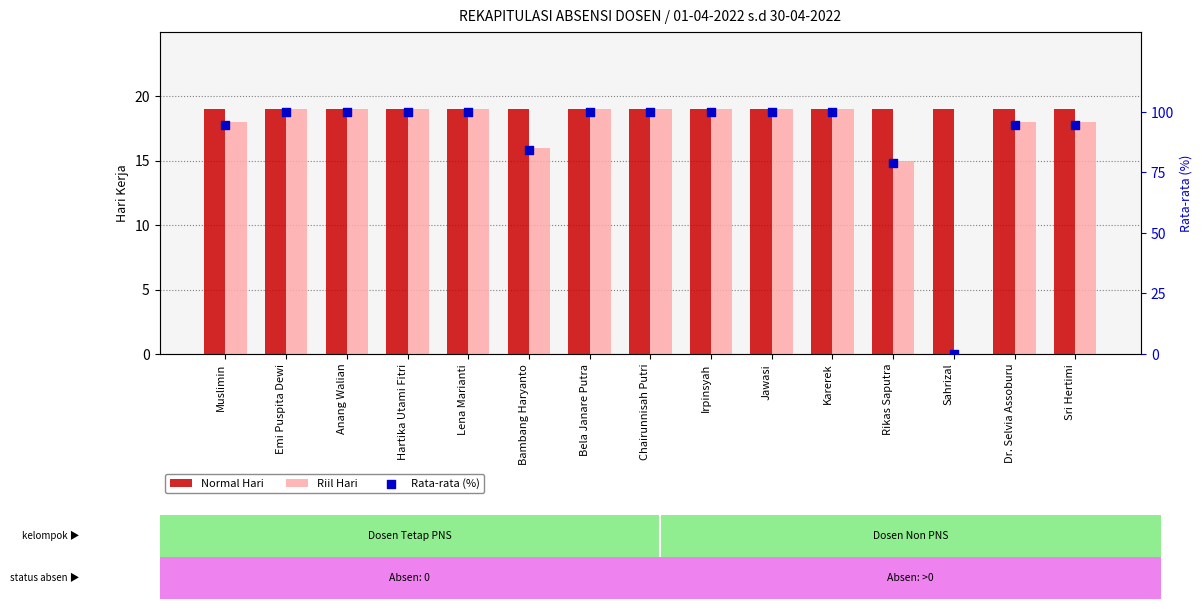

Which series has the largest Y range (max minus min)?

Rata-rata (%)